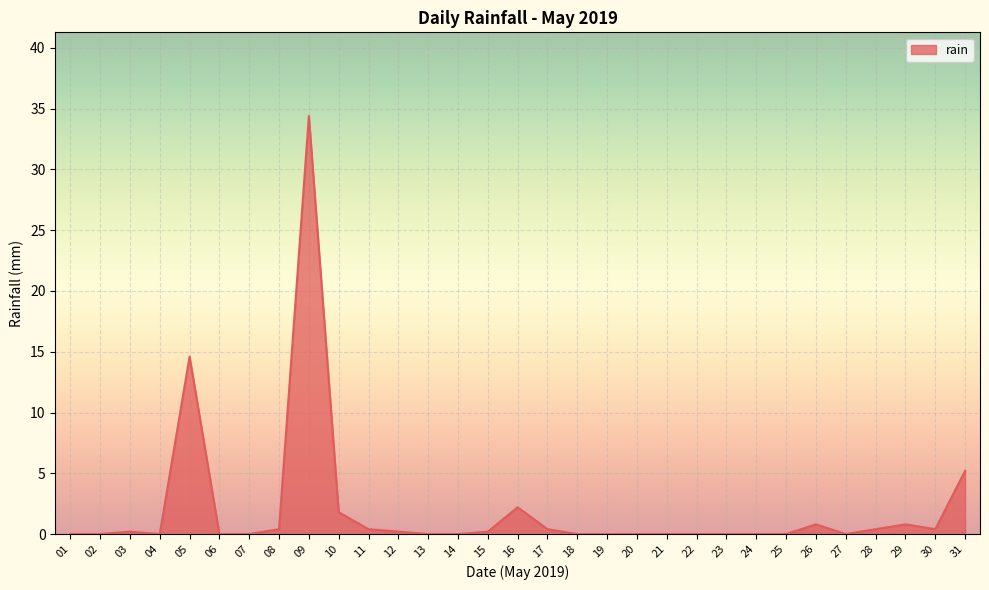

Which label corresponds to the largest value in the chart?

09